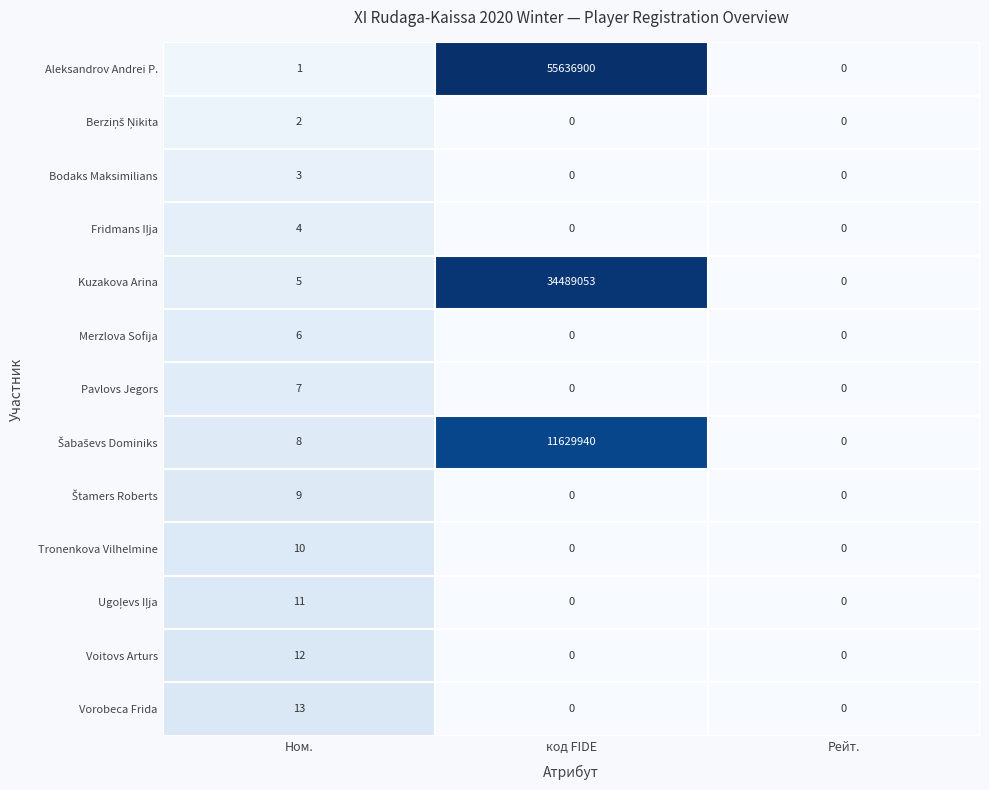

Which category has the highest value in the Aleksandrov Andrei P. series?

код FIDE